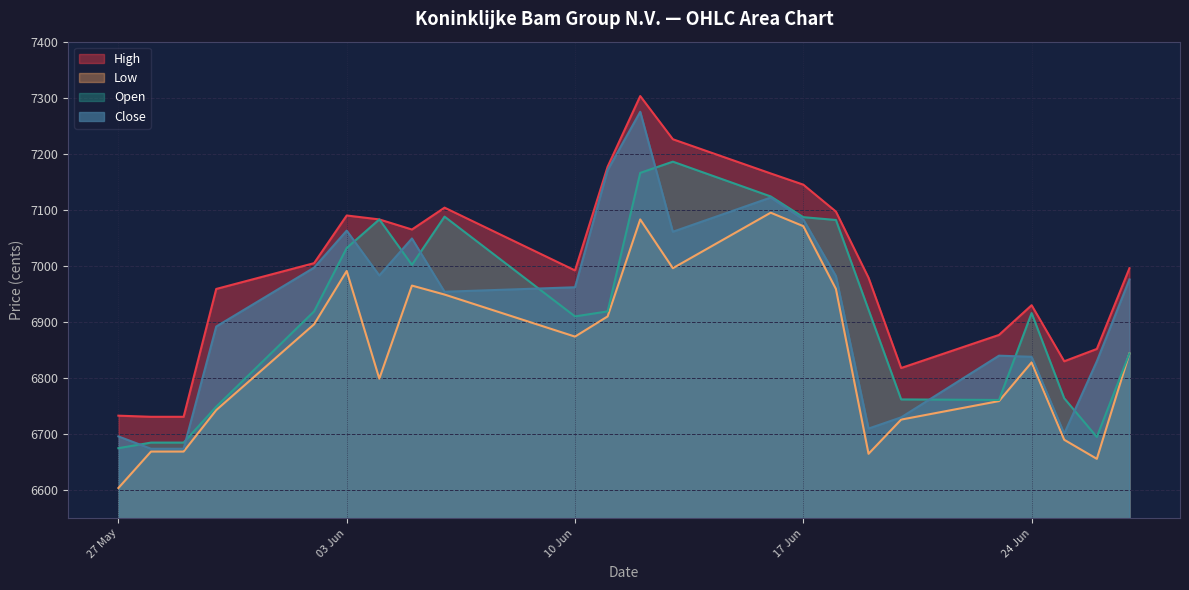

True or false: Low and High cross at least once.

False